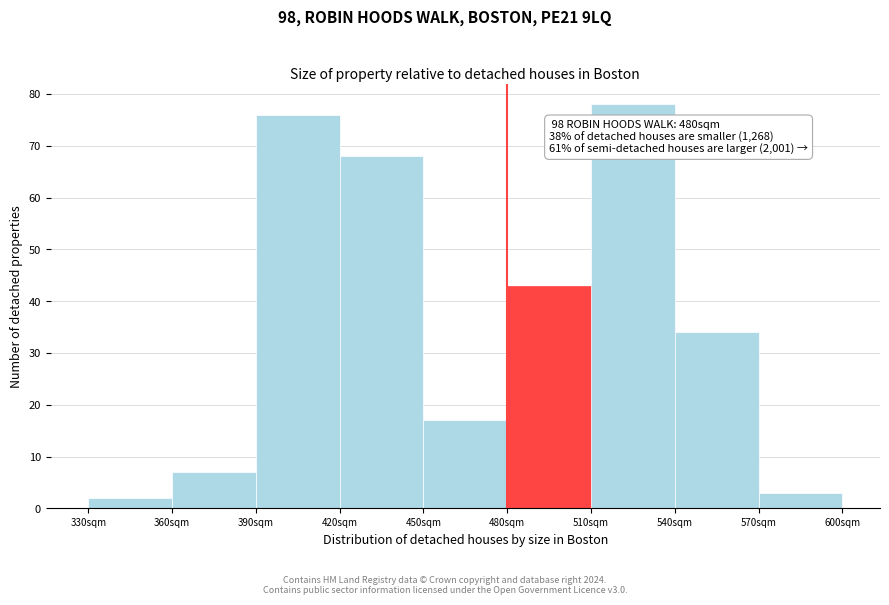

Which range on the x-axis has the tallest bar?

510 to 540